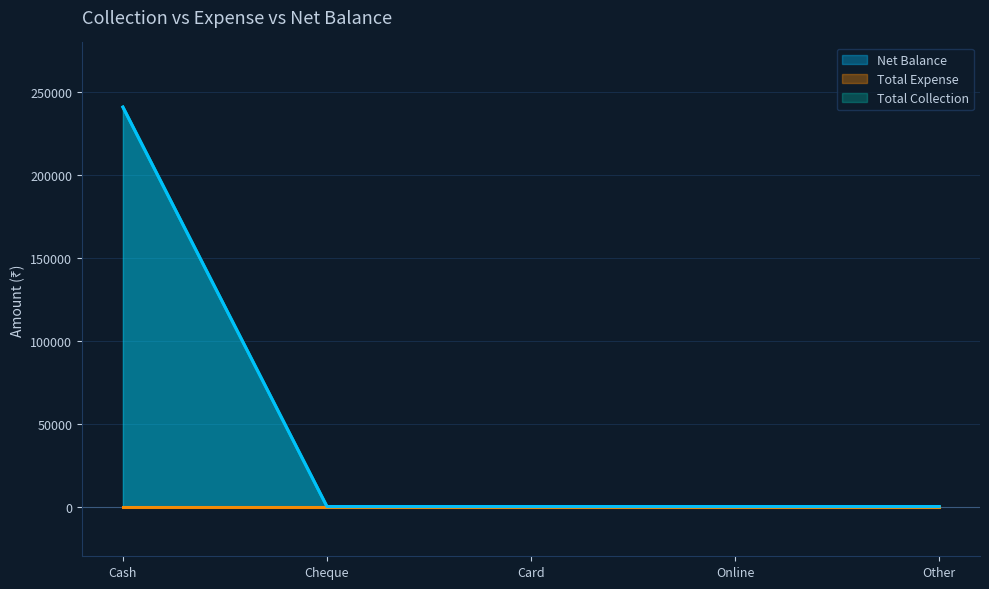

Is it true that Total Collection equals 0 at Other?

True